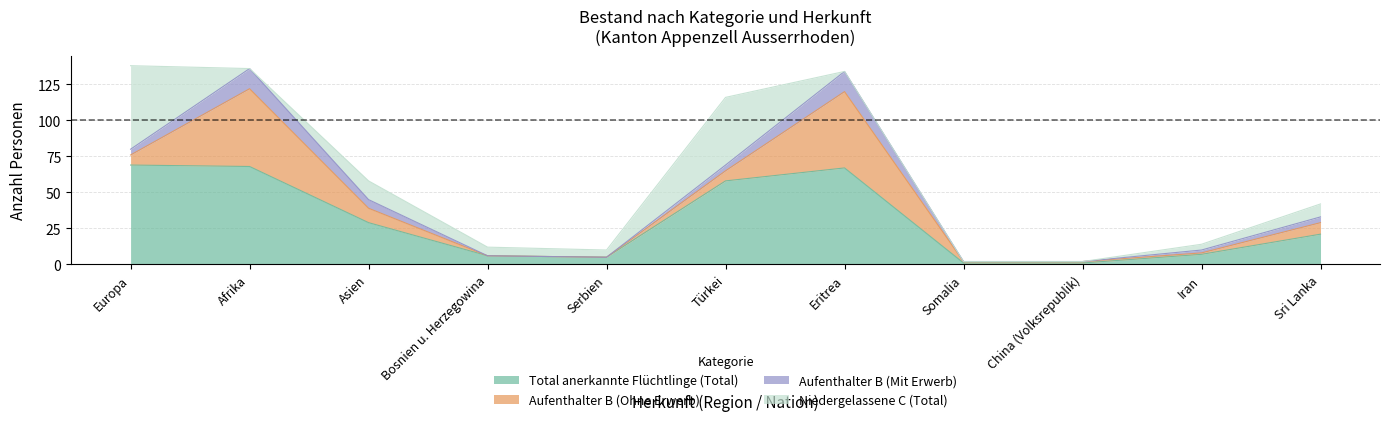

What is the total value across all series at Eritrea?

134